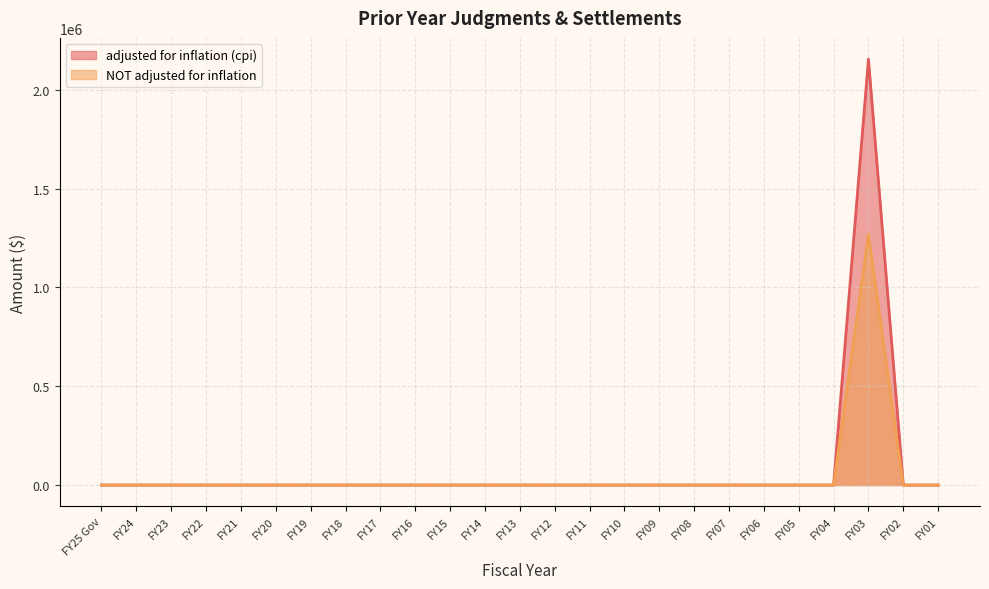

What is the sum of all adjusted for inflation (cpi) values?

2154816